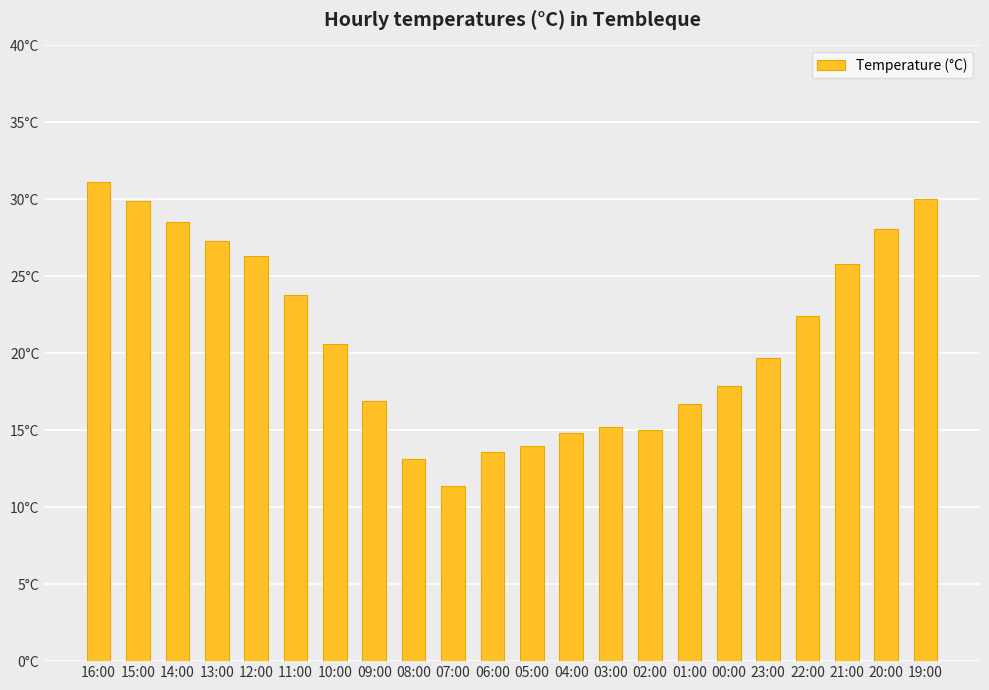

How many data points are above 20?

11